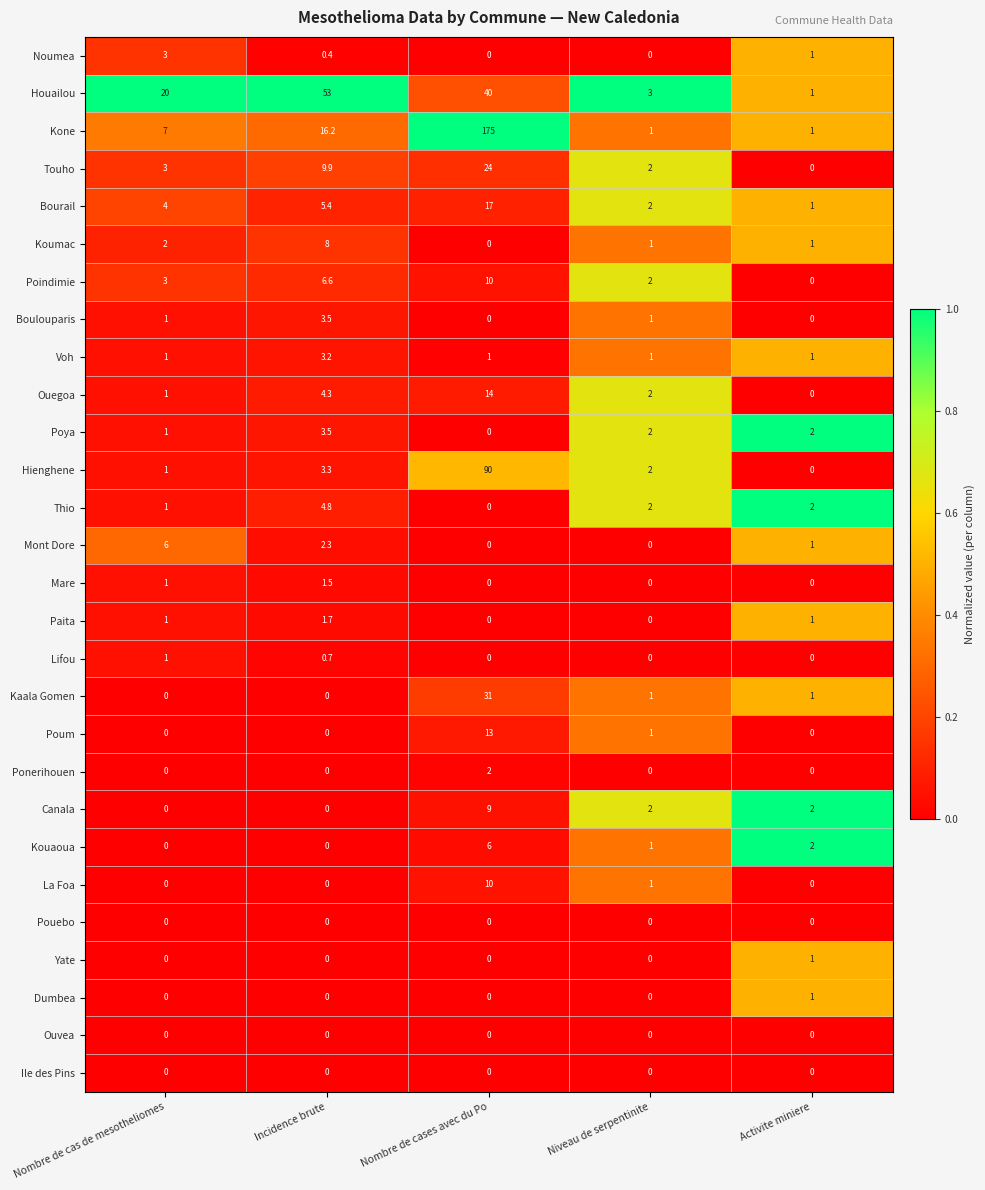

At how many categories does at least one series exceed 0?

5